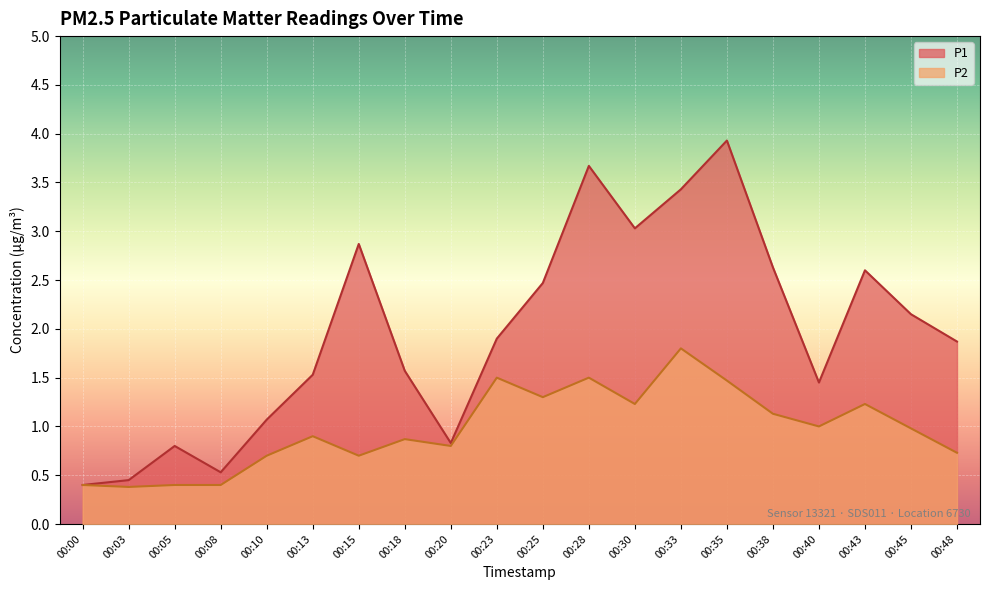

Rank the series by their average value, from lowest to highest.

P2, P1